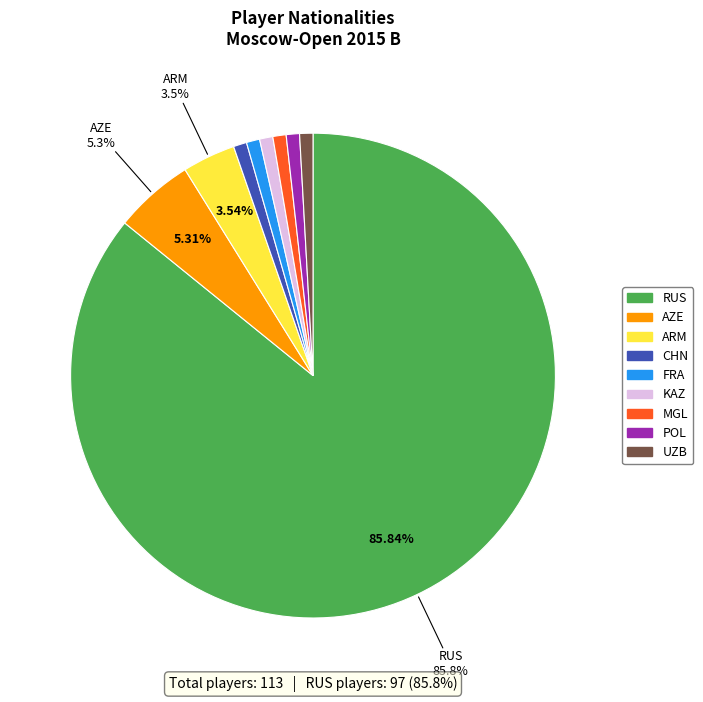

To the nearest percent, what is the average slice percentage?

11%